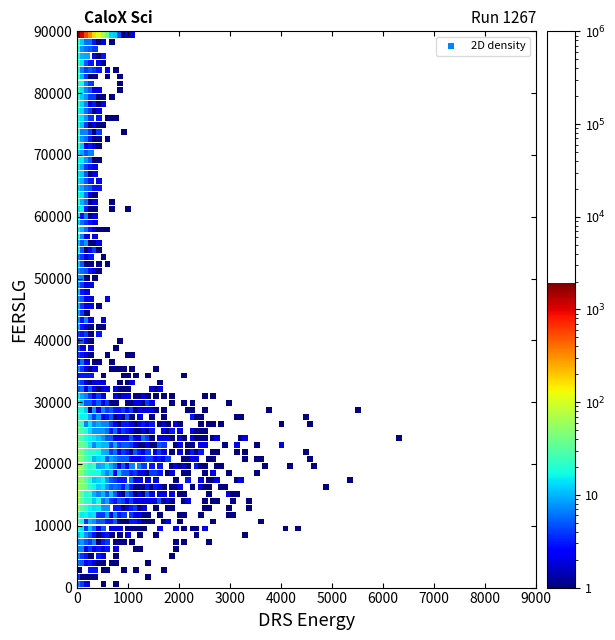

What is the range of Y values (max minus min)?

88875.0